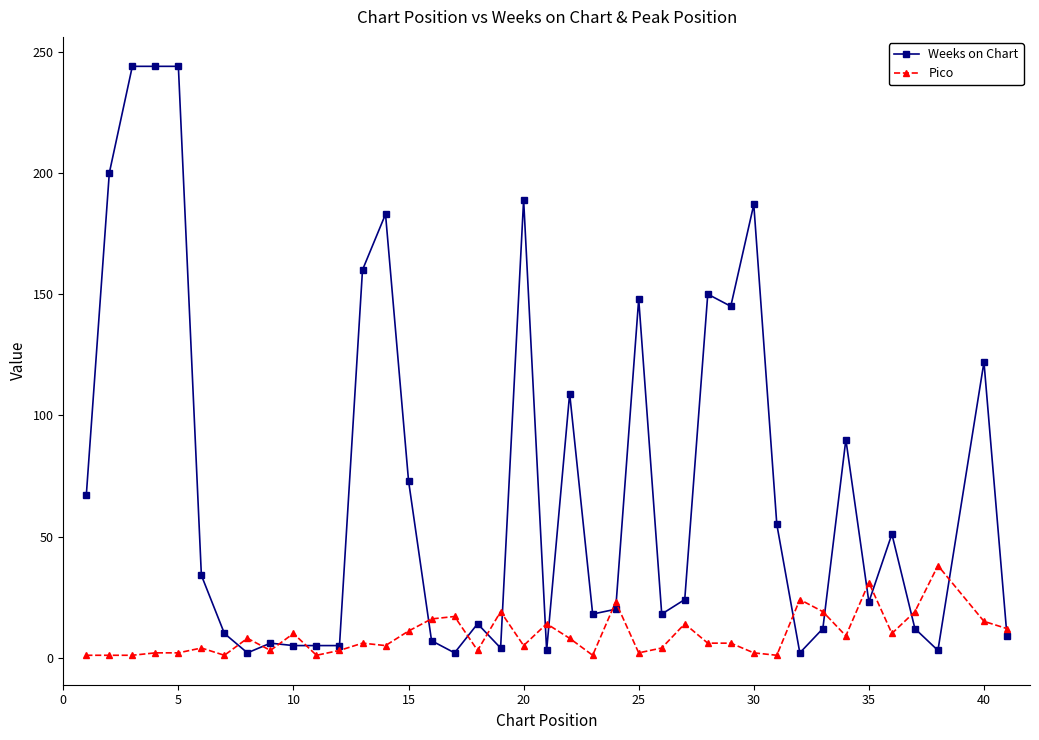

How many lines are shown in the chart?

2